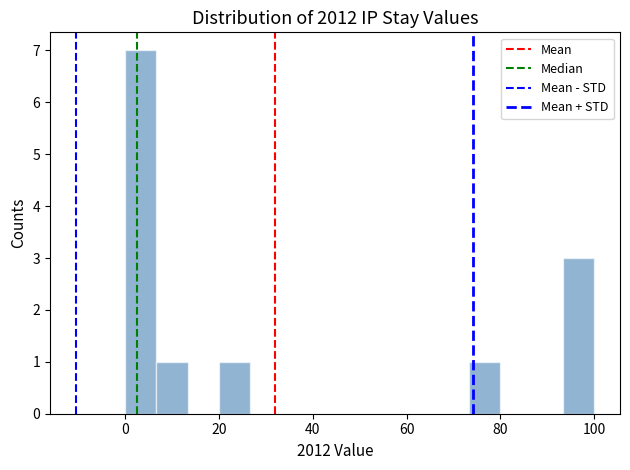

Read against the x-axis, roughly where is the centre of the tallest bar?

4